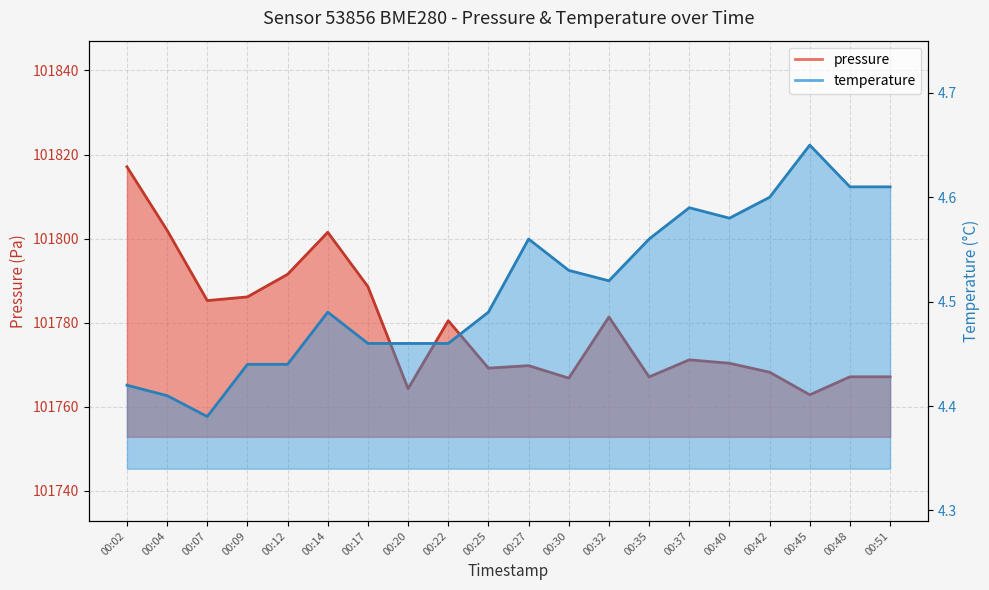

True or false: pressure has a value of 54735.2 at 00:51.

False